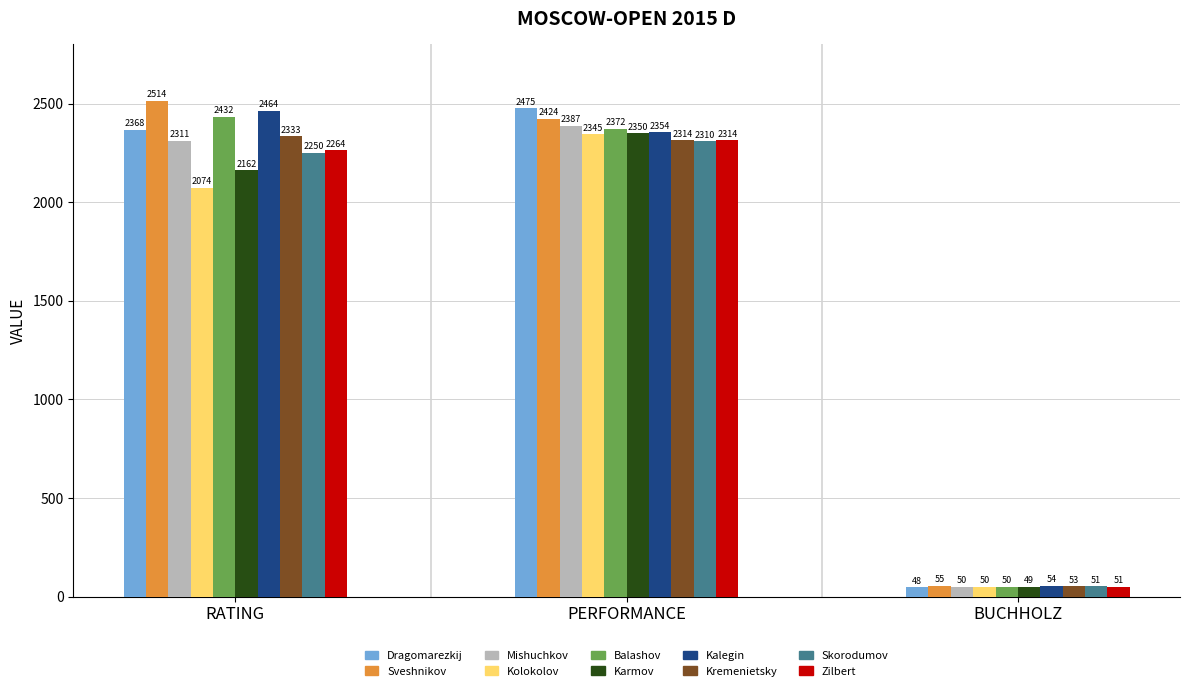

Which category has the lowest value across all series?

BUCHHOLZ